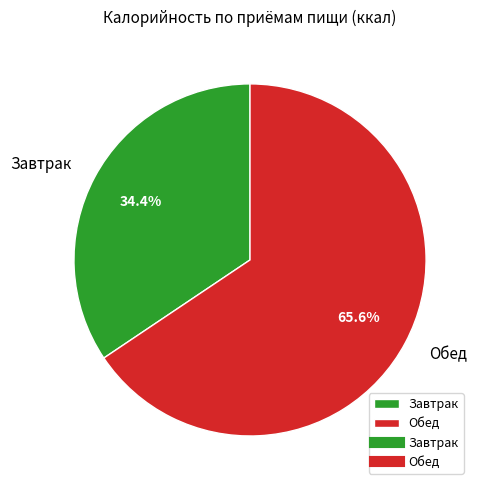

Is Обед the majority of the pie?

Yes